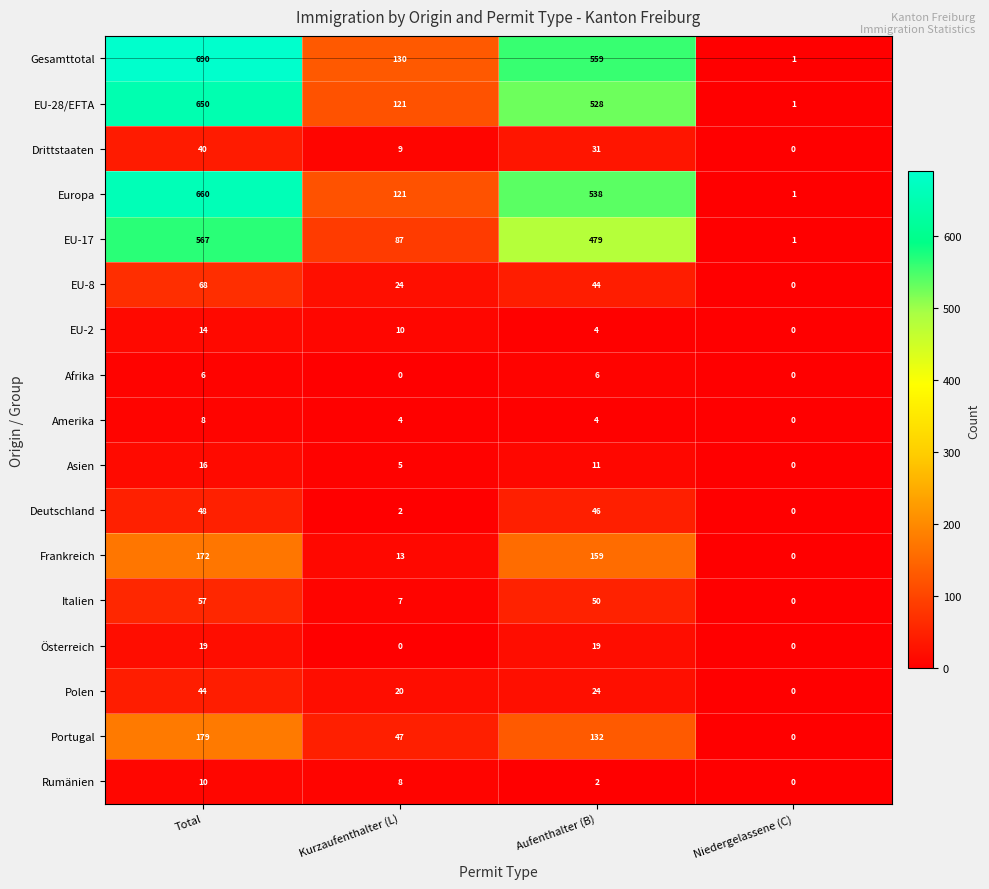

What is the maximum value for EU-17?

567